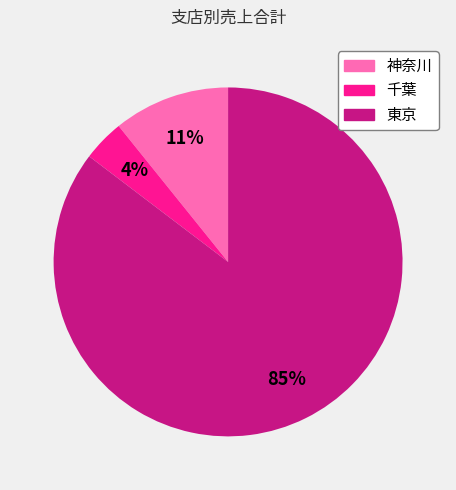

Which category accounts for the majority?

東京